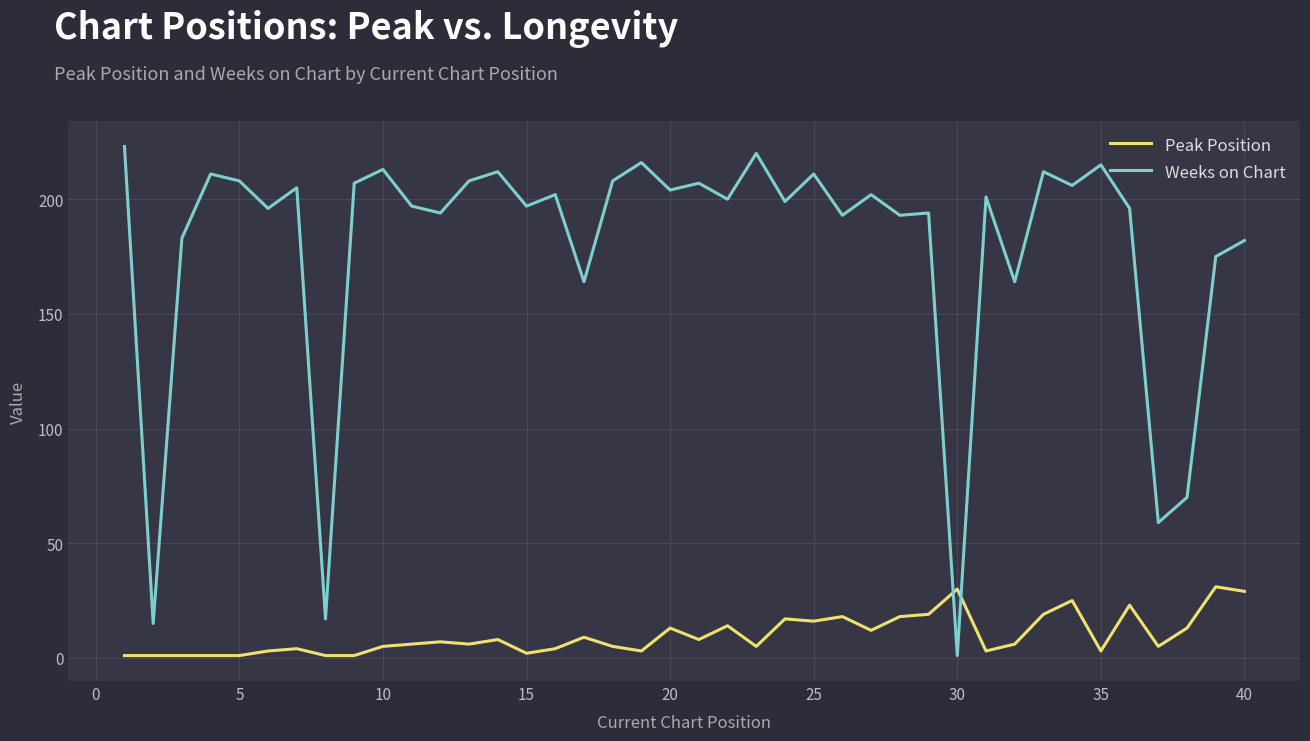

What is the maximum value for Weeks on Chart?

223